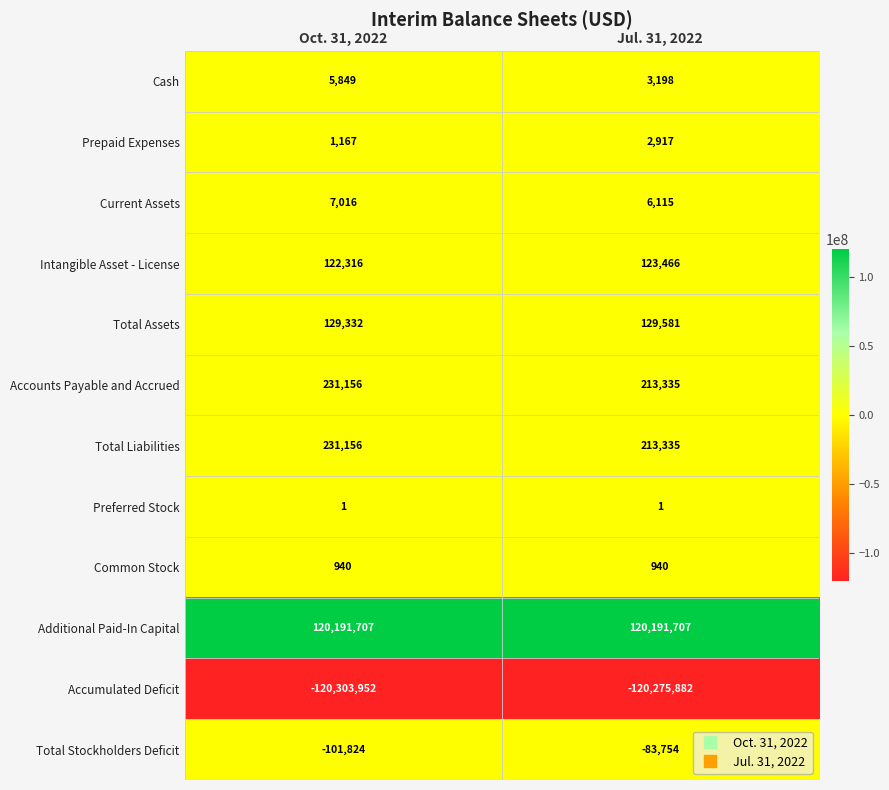

How many series are shown in this chart?

12